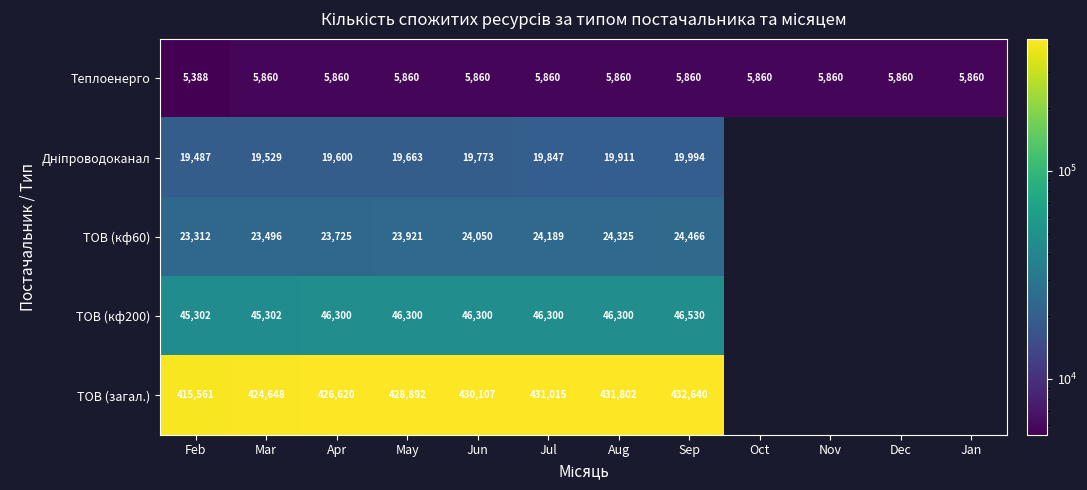

What is the smallest value displayed?

5388.0